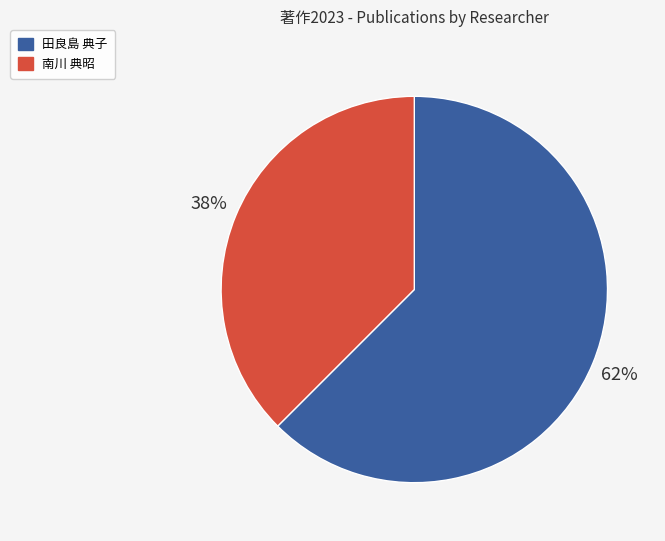

Is it true that 南川 典昭 is 47% of the pie?

False